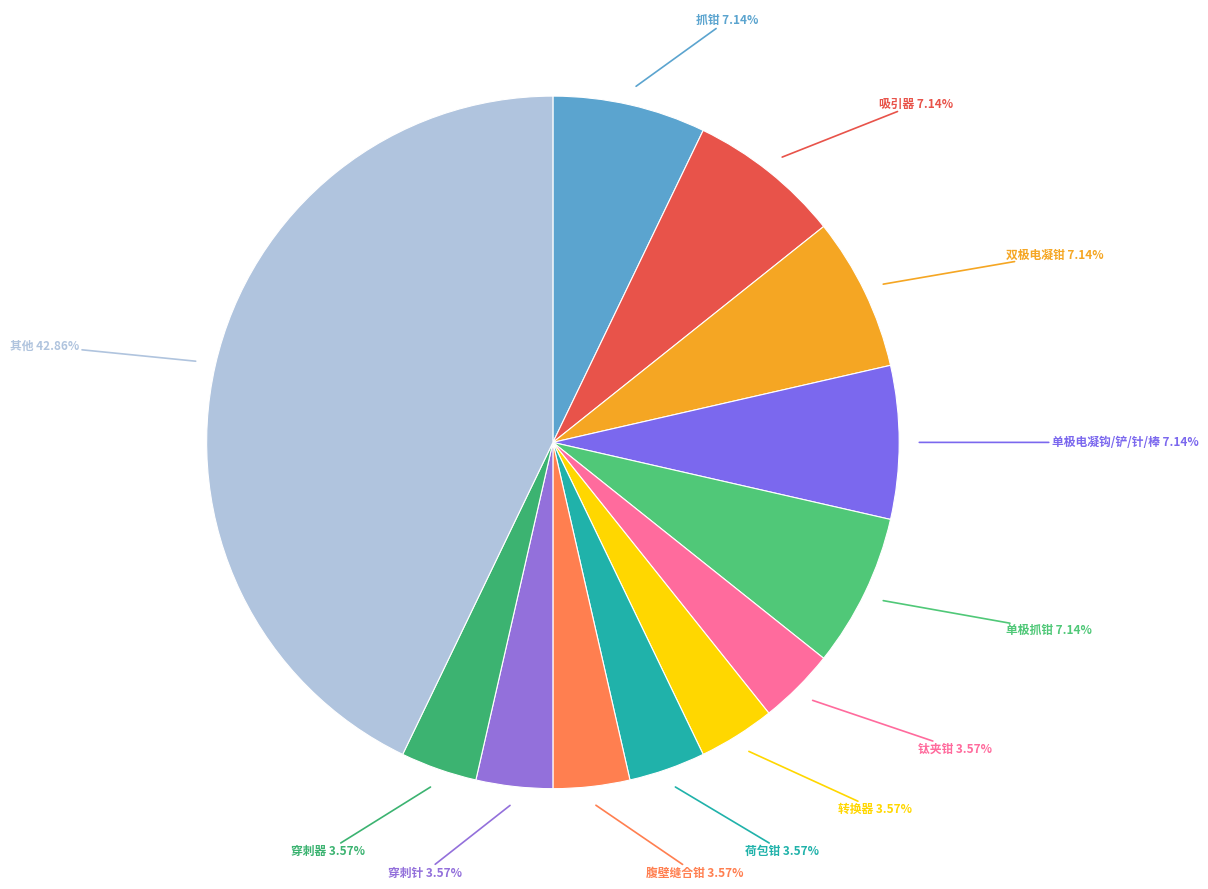

How many slices are in this pie chart?

12